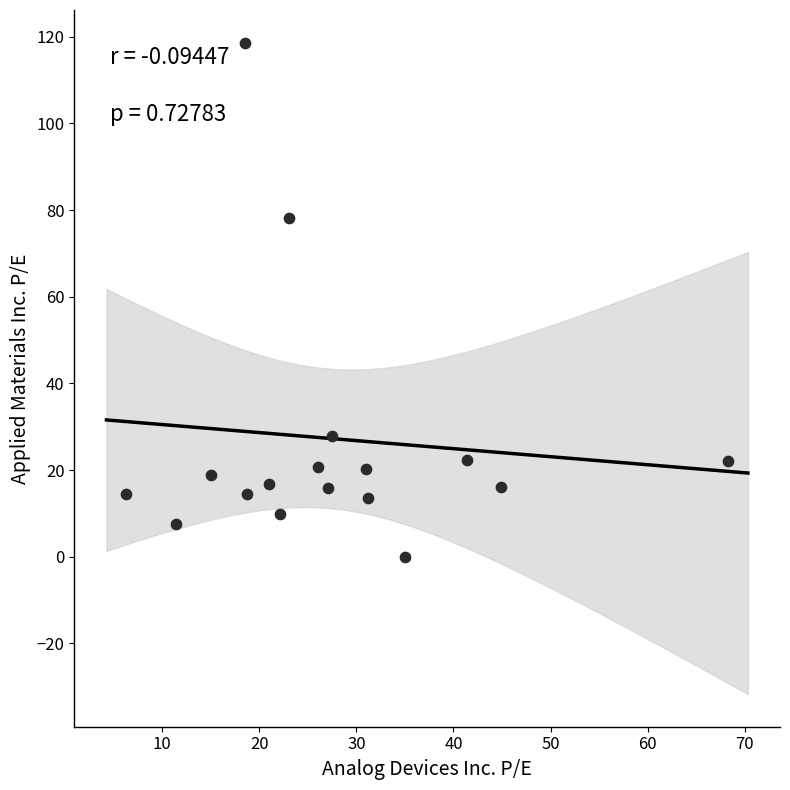

What Y value in the scatter plot is closest to 59?

78.1